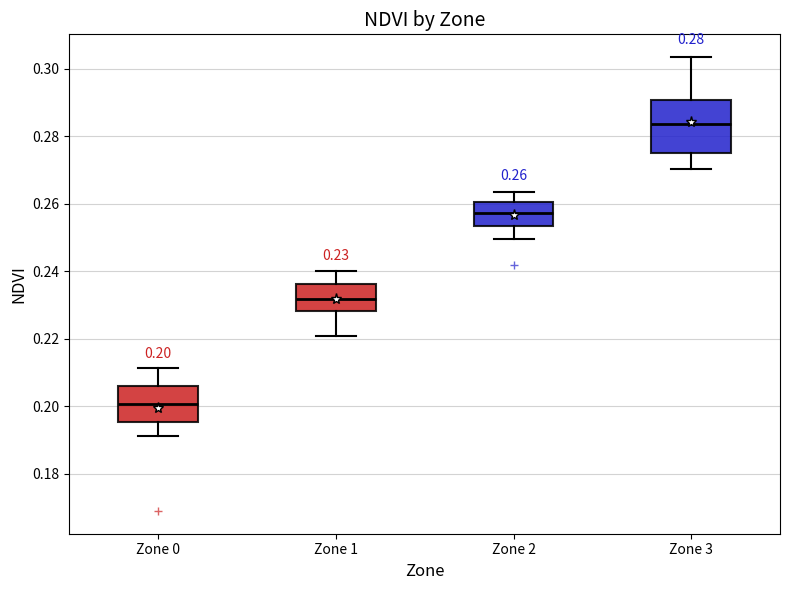

Which box is the tallest, from its lower edge to its upper edge?

Zone 3